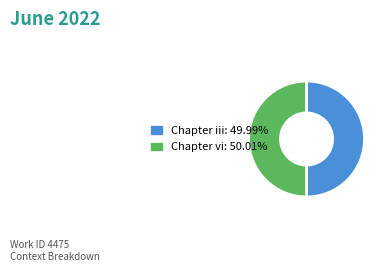

How many slices are in this pie chart?

2